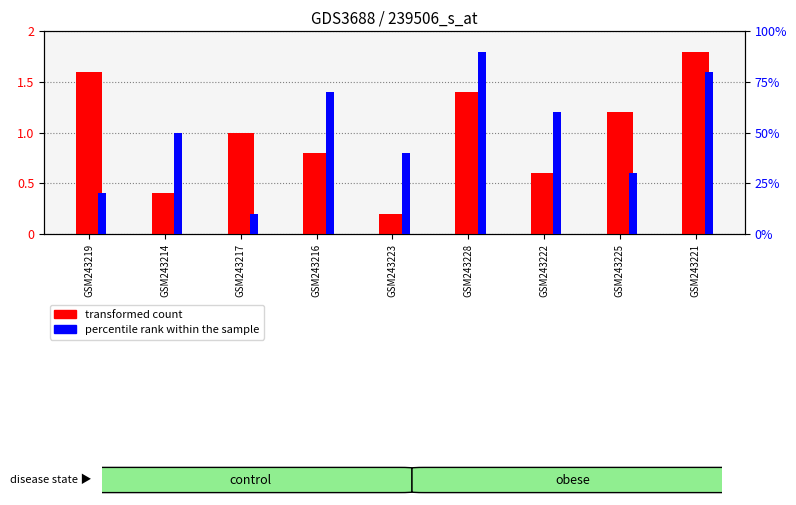

At which label does transformed count first exceed 5?

GSM243219